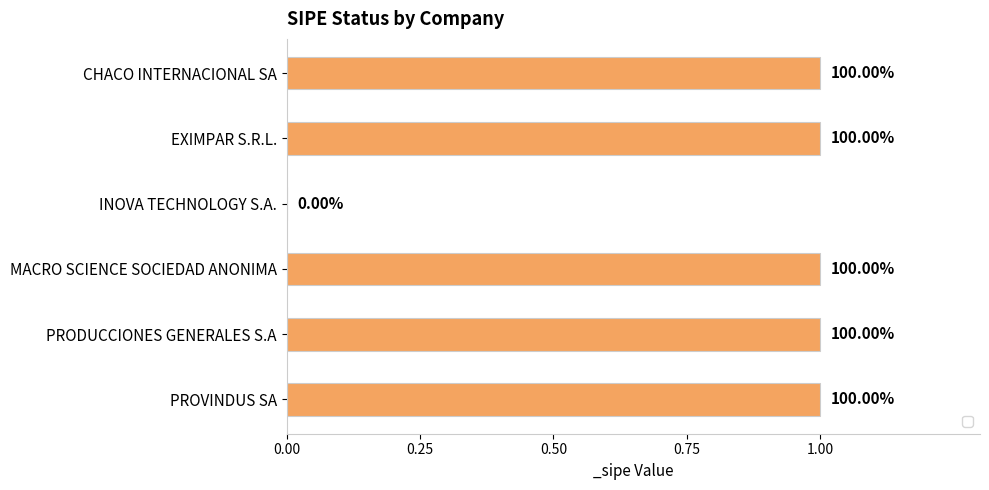

Between PROVINDUS SA and PRODUCCIONES GENERALES S.A, which is larger?

PROVINDUS SA